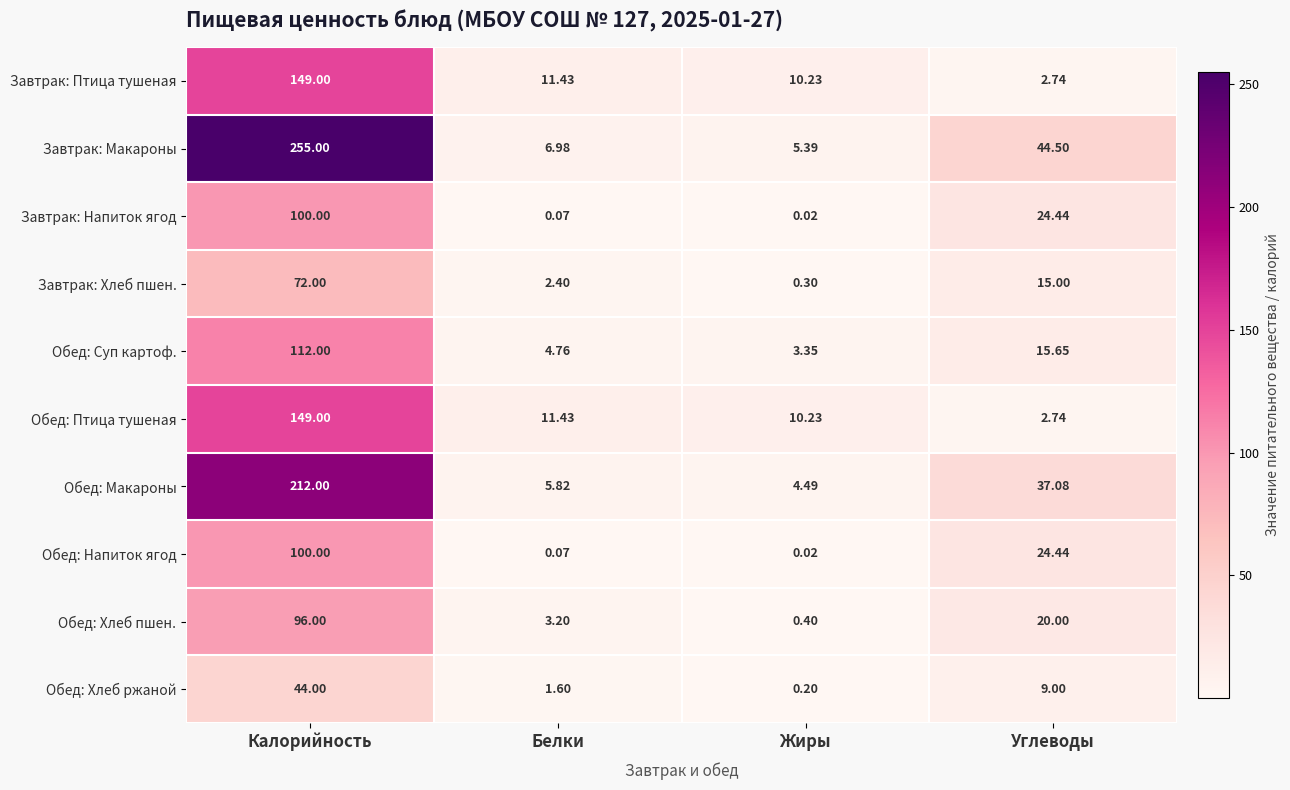

At which category is the sum across all series the highest?

Калорийность